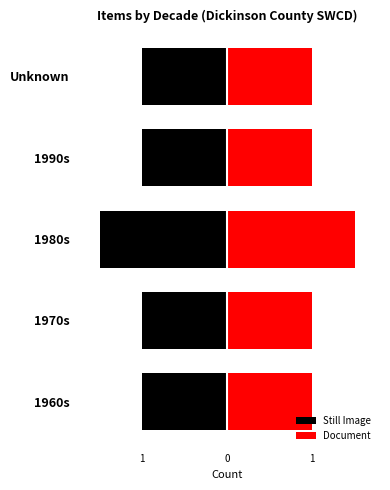

What is the minimum value shown in the chart?

-1.5